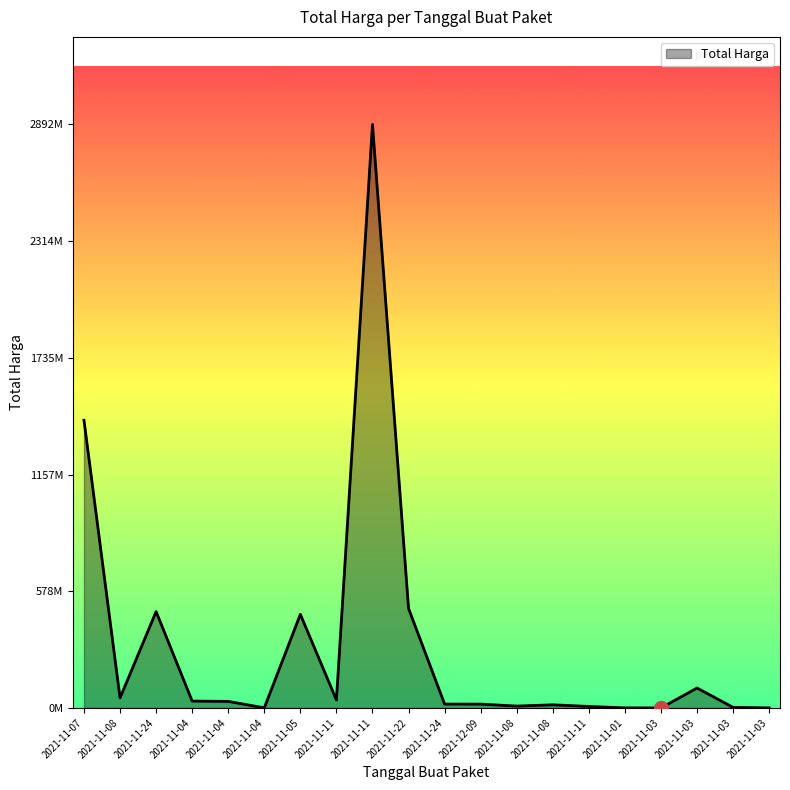

True or false: the data shows 18574939 at 2021-11-04.

False